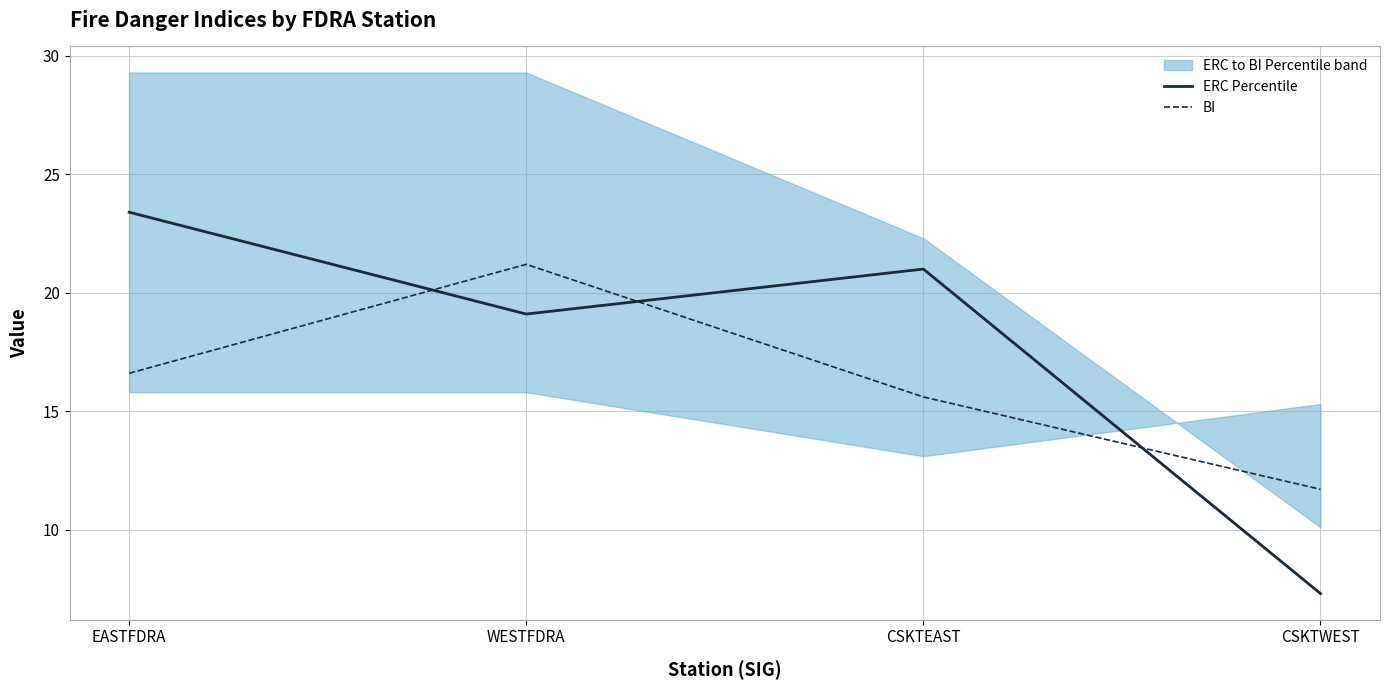

The ERC Percentile series shows 11.5 at WESTFDRA. True or false?

False